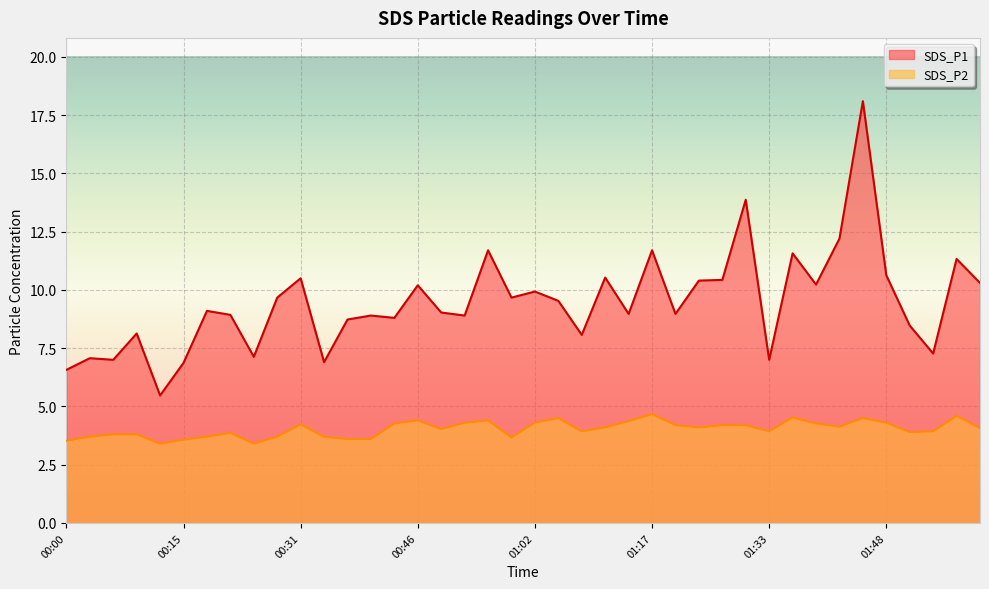

Which series has the widest spread of values?

SDS_P1